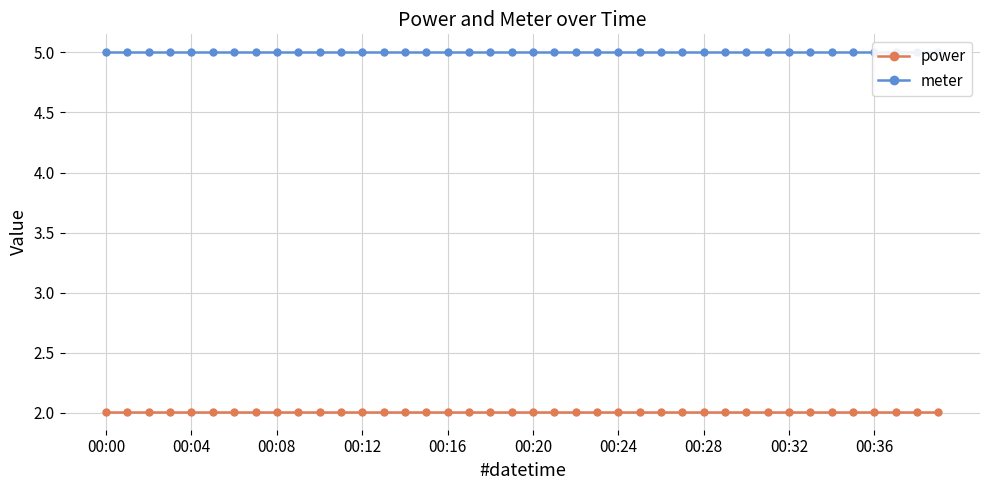

How many series are shown in this chart?

2